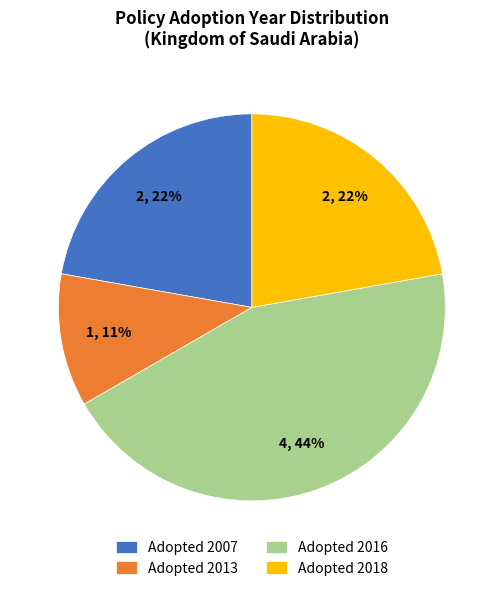

Is the sum of Adopted 2018 and Adopted 2013 greater than half?

No